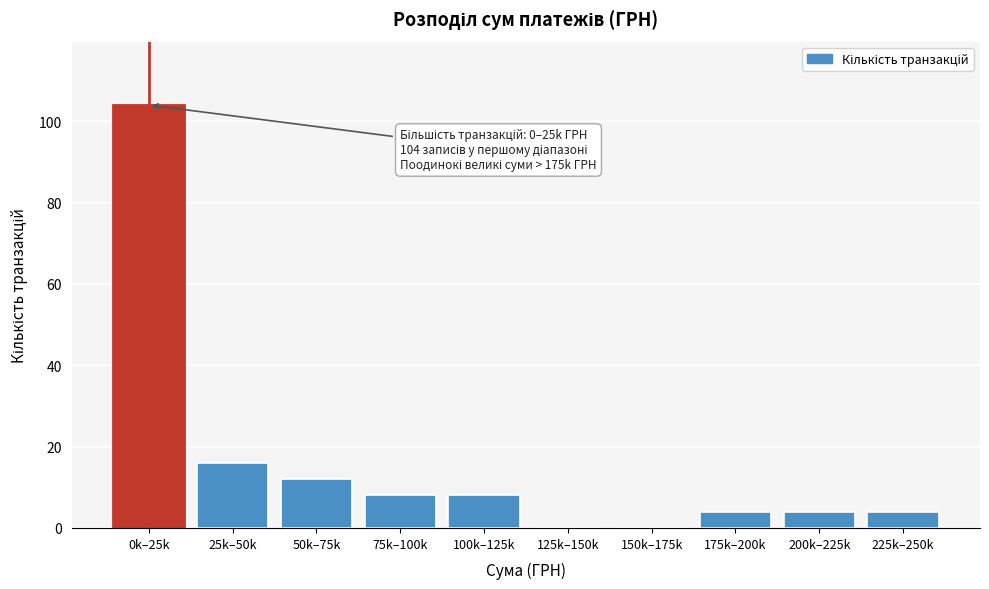

Reading left to right, transcribe all the data shown in this chart.

0k–25k=104	25k–50k=16	50k–75k=12	75k–100k=8	100k–125k=8	125k–150k=0	150k–175k=0	175k–200k=4	200k–225k=4	225k–250k=4